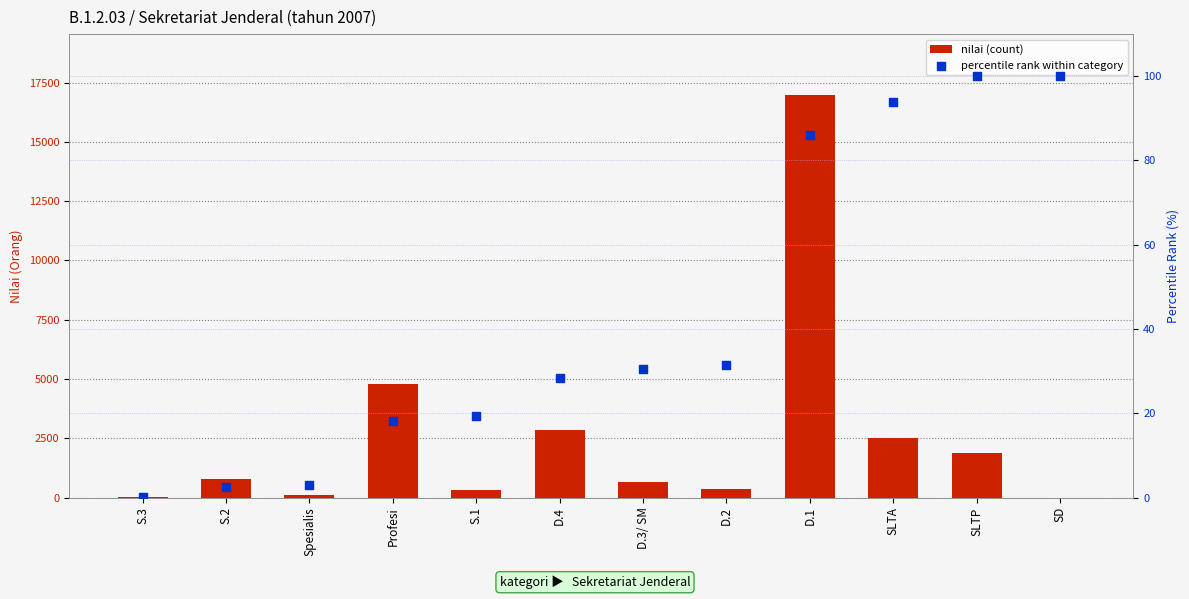

Is the value of percentile rank within category at S.3 greater than the value of nilai (count) at D.4?

No